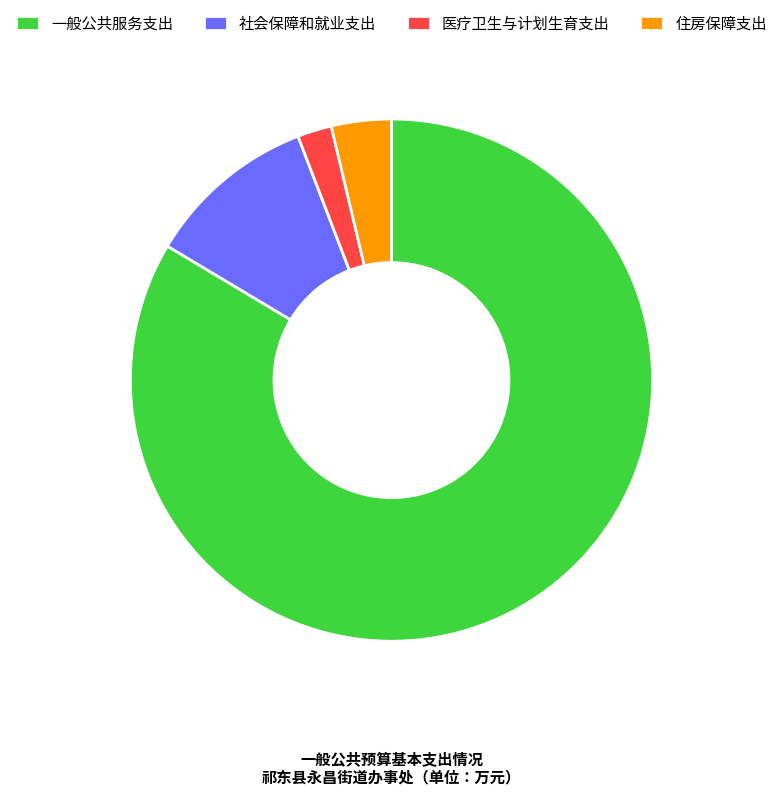

Approximately how many times larger is the value at 社会保障和就业支出 compared to 住房保障支出?

2.9